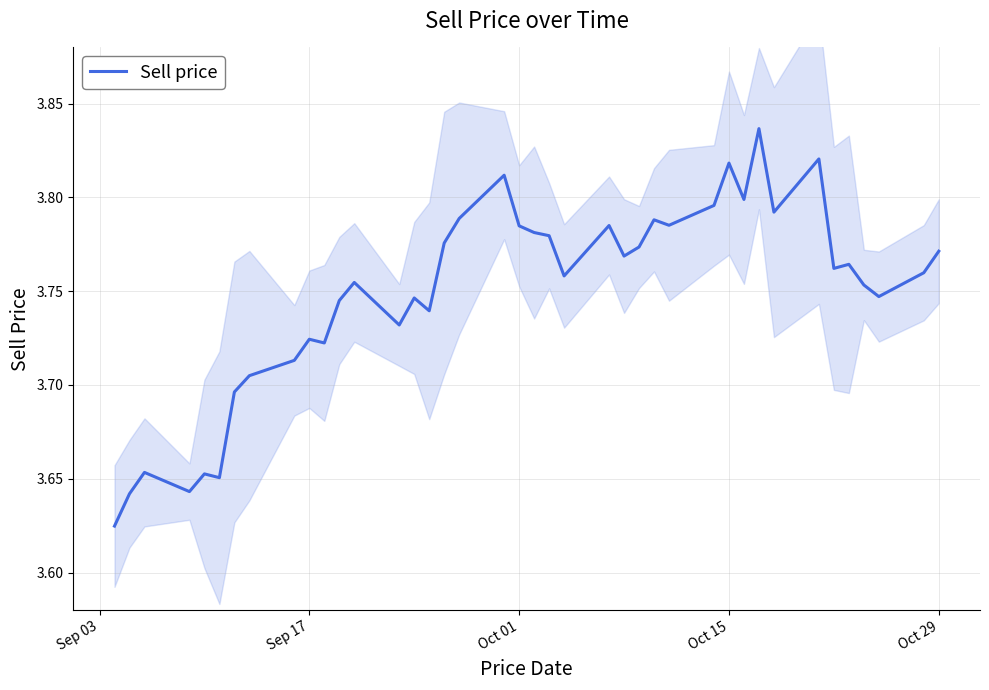

Is this an area chart (filled region under the line)?

No